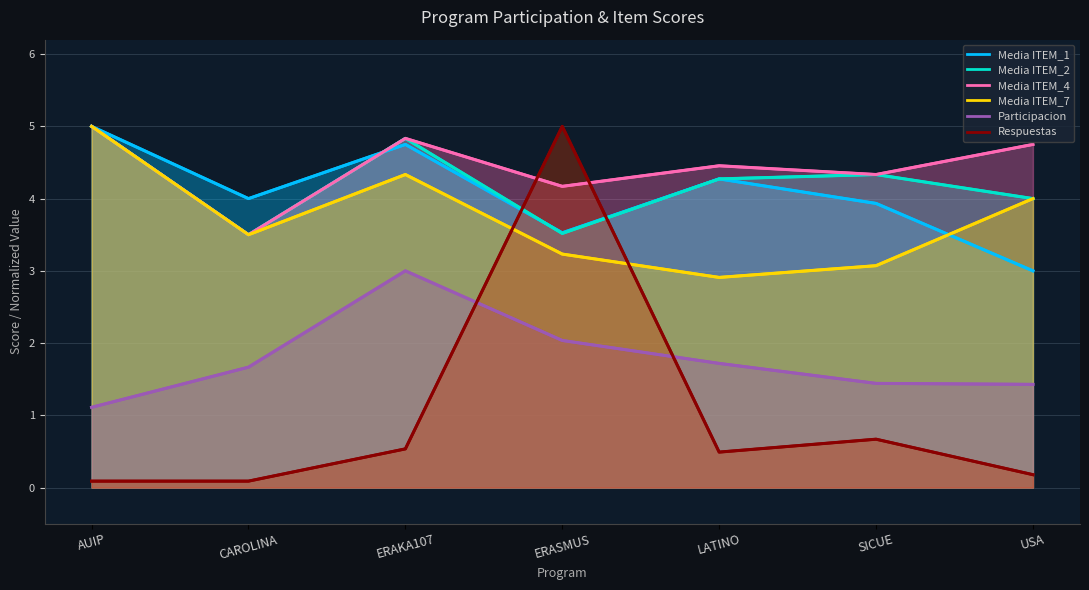

Which has a higher value, SICUE or AUIP?

SICUE